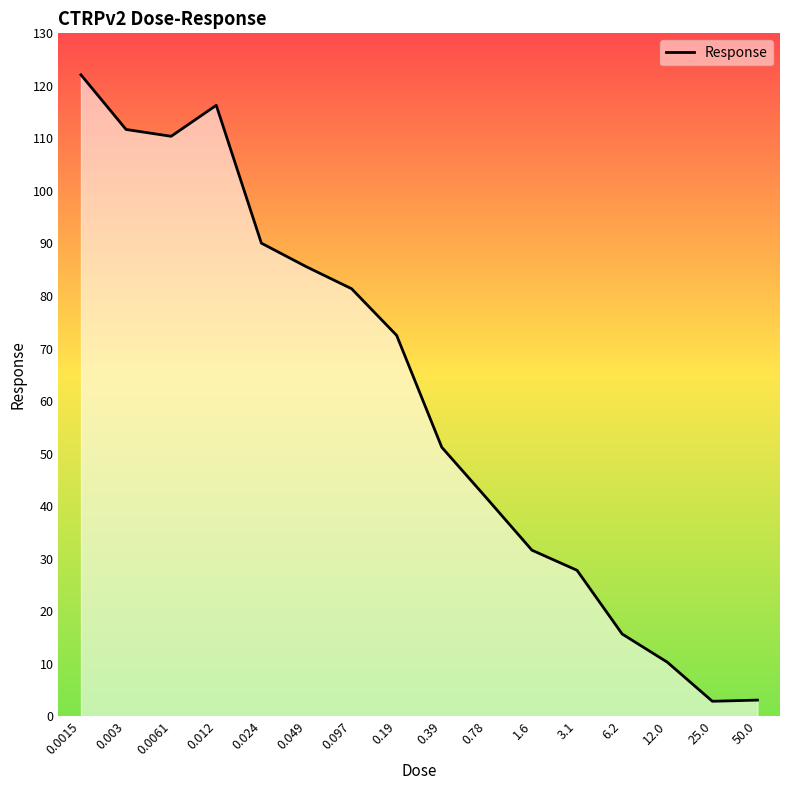

True or false: the data has more than 1 interior local peaks.

False